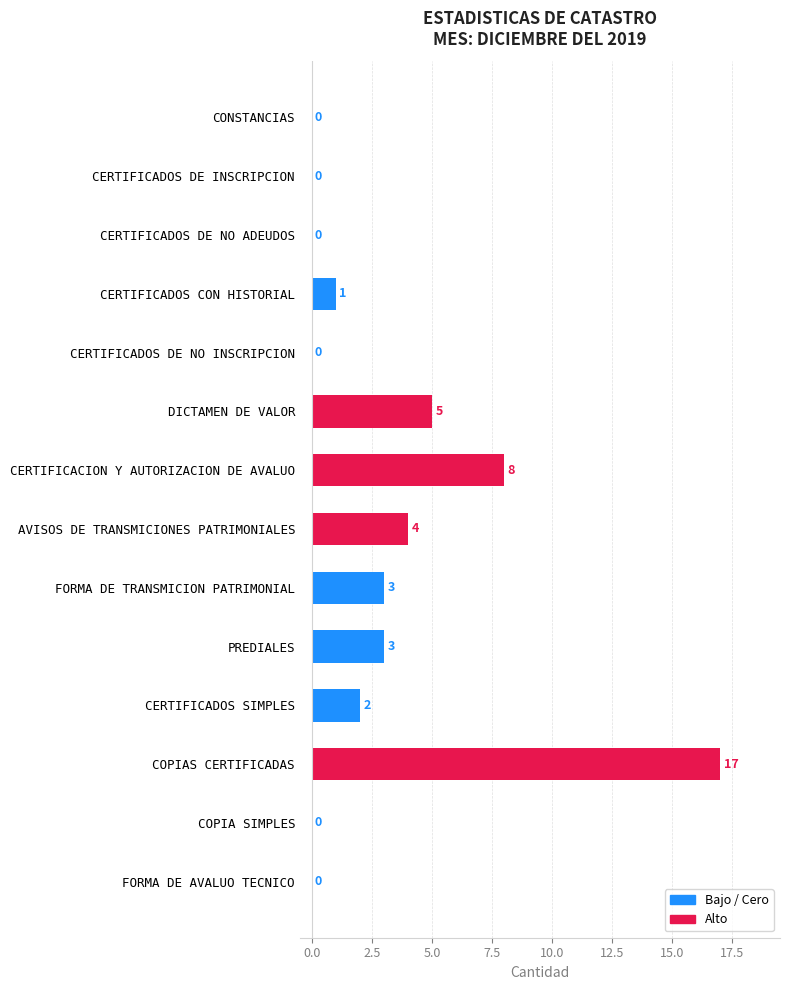

Are the bars horizontal?

Yes